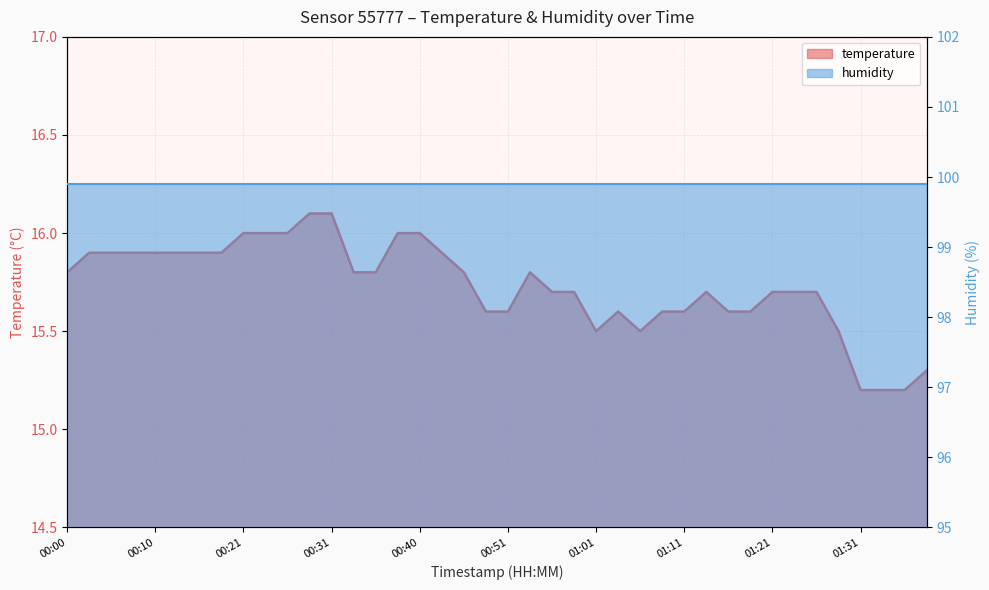

What is the change in value from 01:11 to 01:37?

-0.4